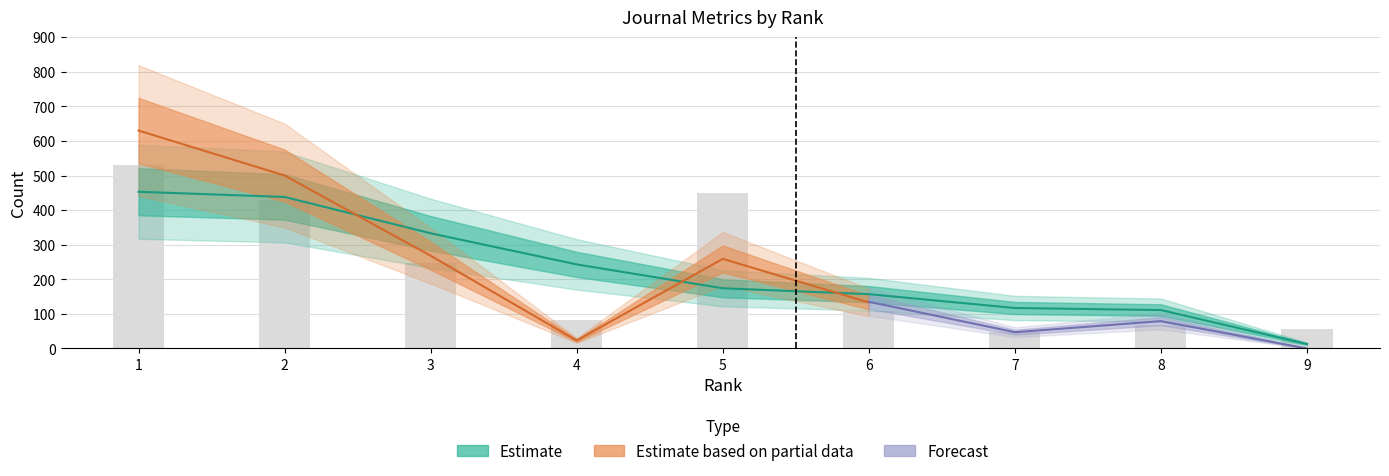

Are the bars grouped side by side (vs. stacked)?

Yes